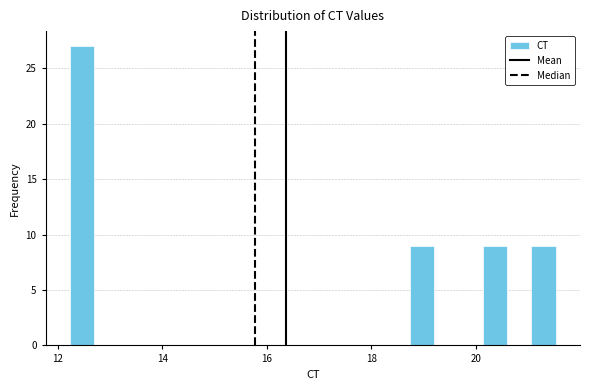

Around what value on the x-axis is the tallest bar? Give the approximate position of its centre, as read against the axis.

12.4